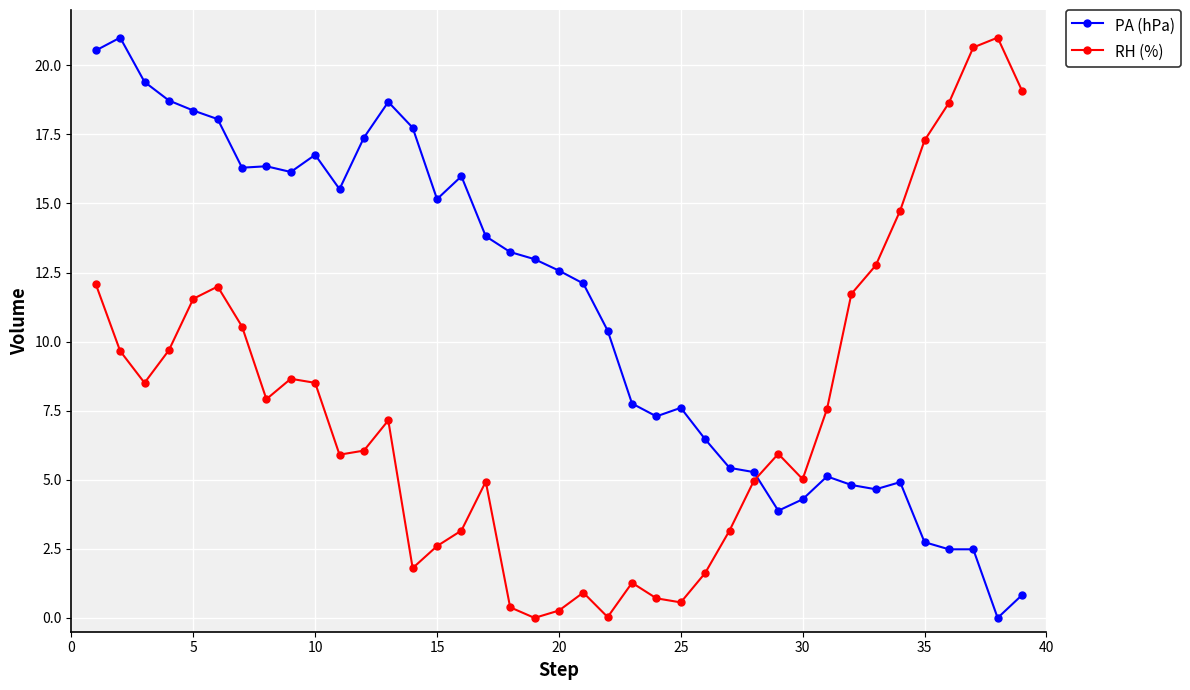

What is the difference between the maximum and second lowest values in the PA (hPa) series?

20.2